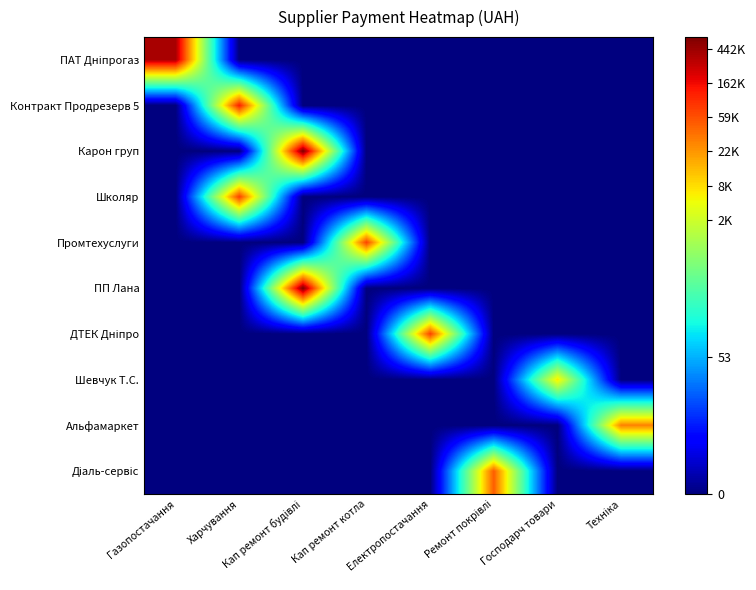

At how many categories does at least one series exceed 5?

8